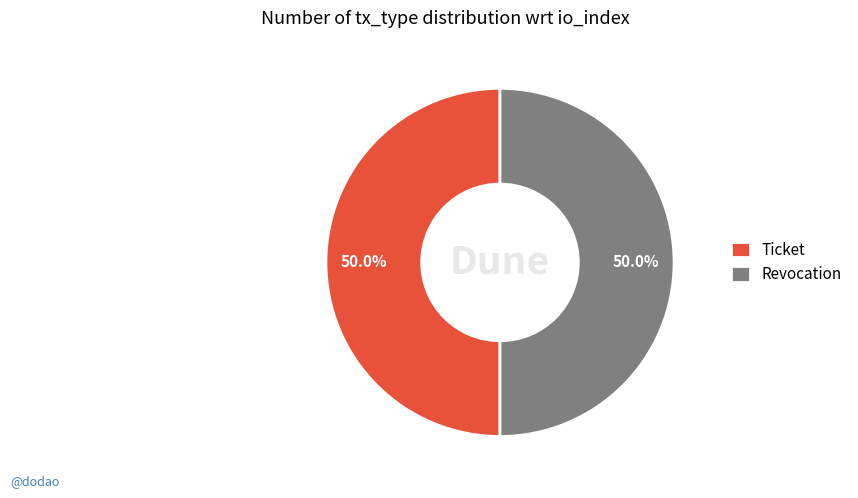

What portion of the pie excludes Ticket?

50.0%